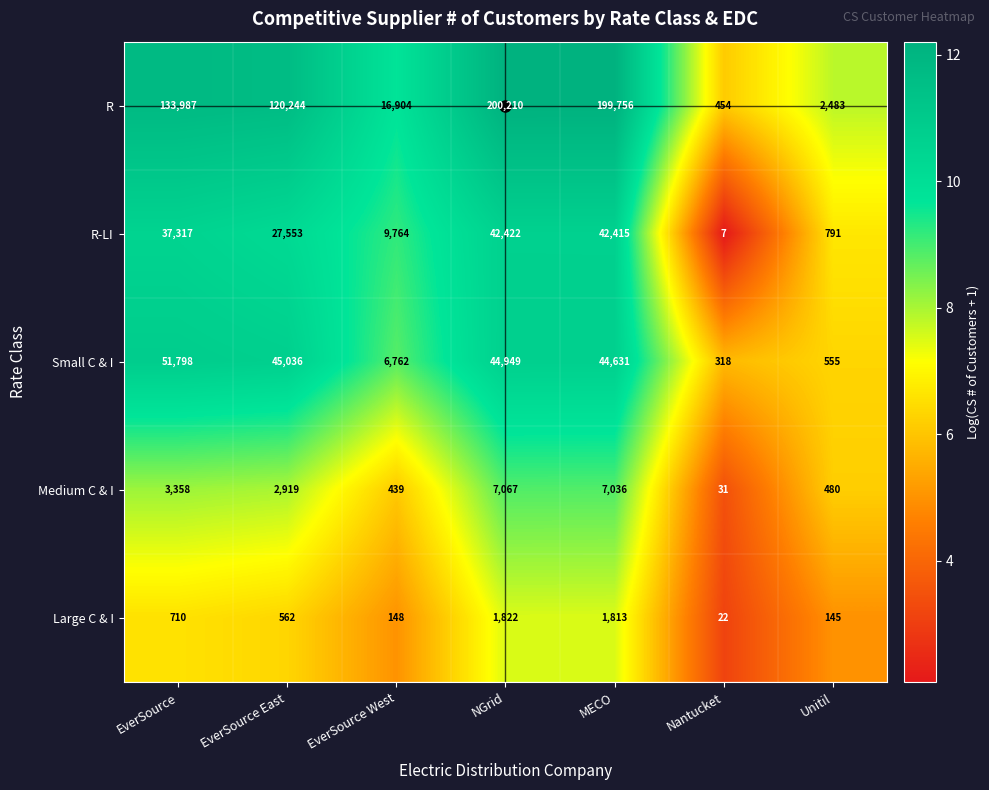

The value of Medium C & I at EverSource East is 4849. True or false?

False